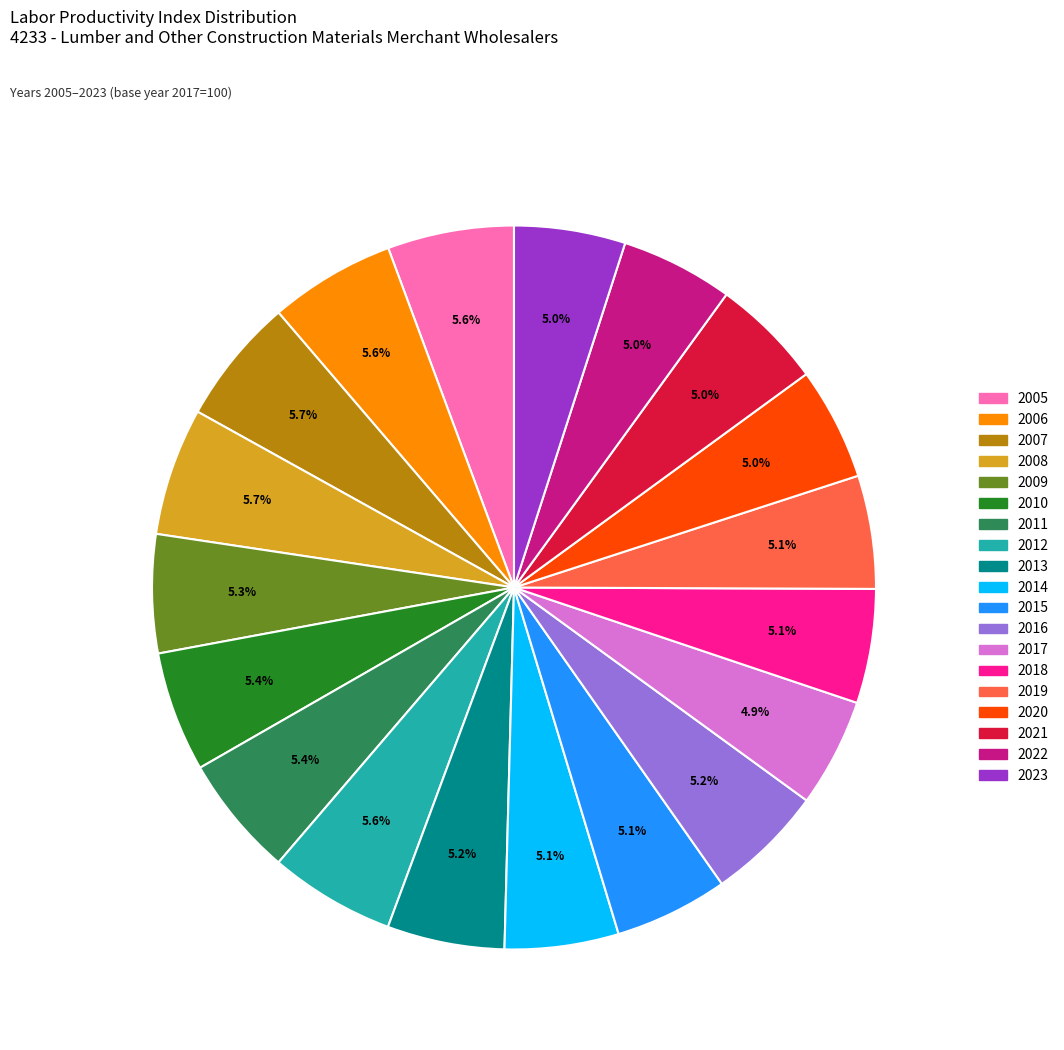

What is the total percentage of 2014 and 2009?

10.4%